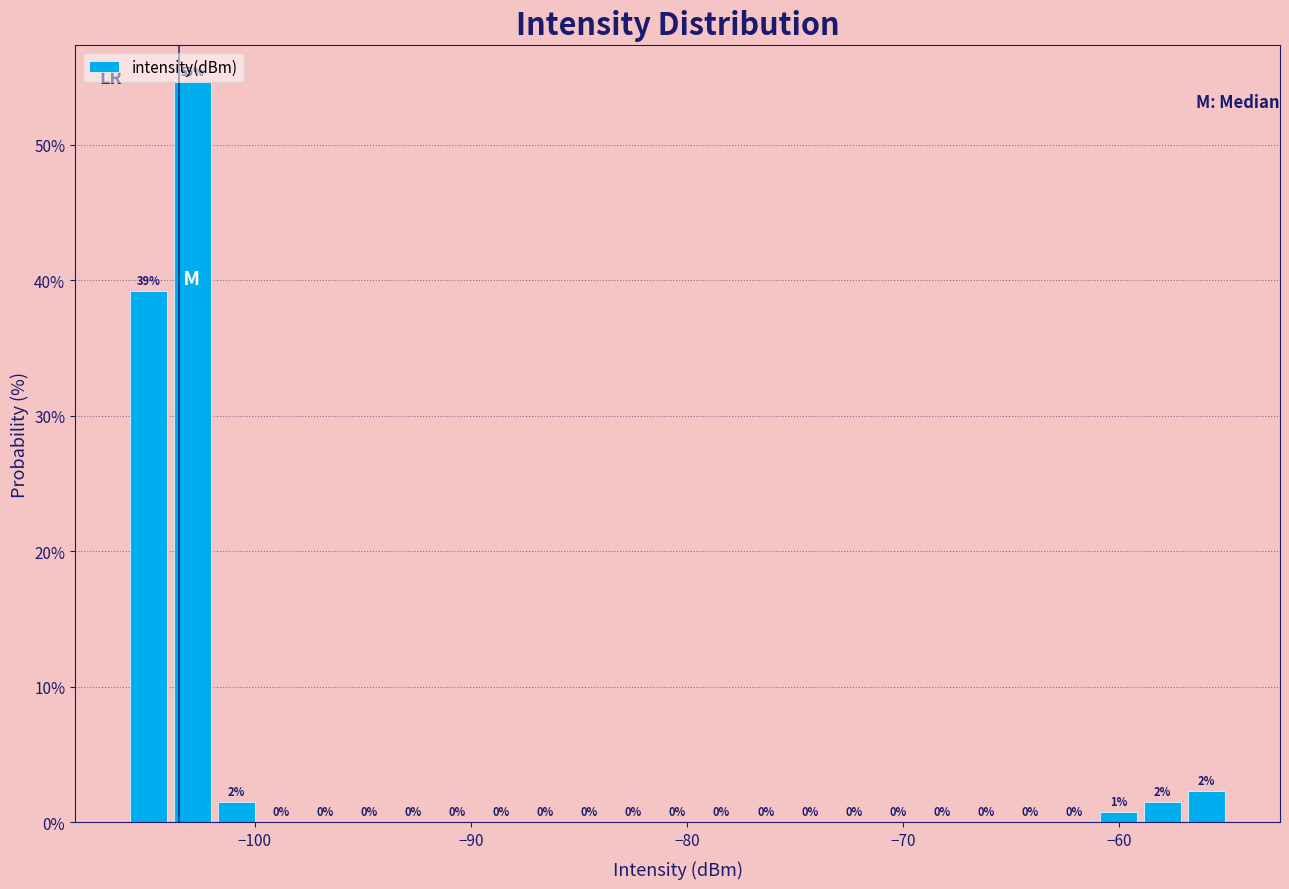

Read against the x-axis, roughly where is the centre of the tallest bar?

-103